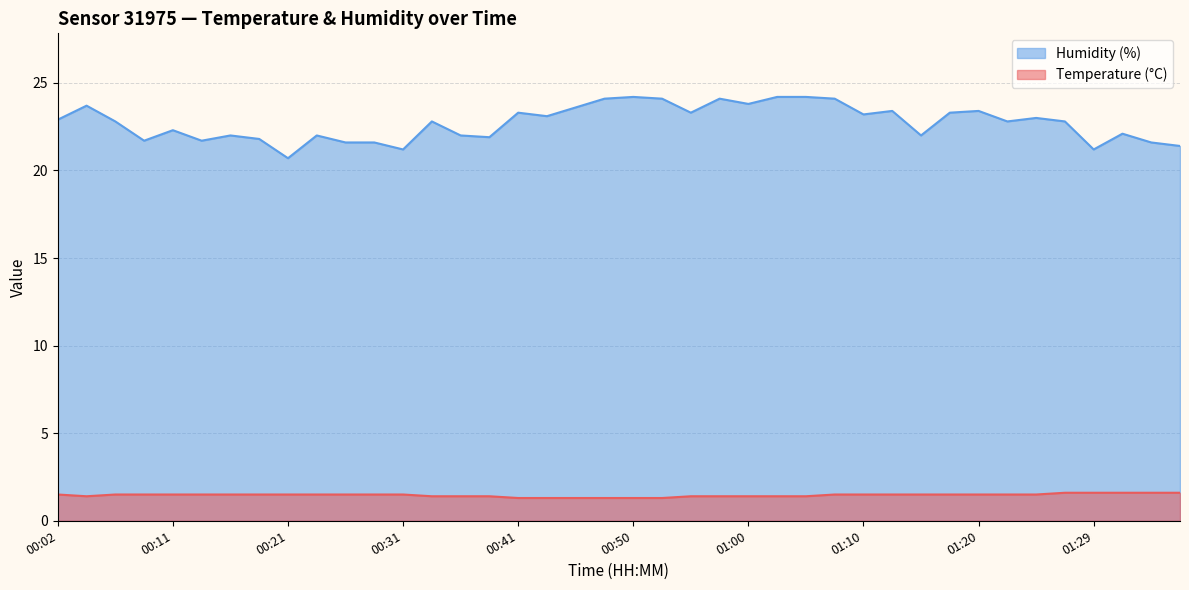

Does the chart display data point markers on the line(s)?

No